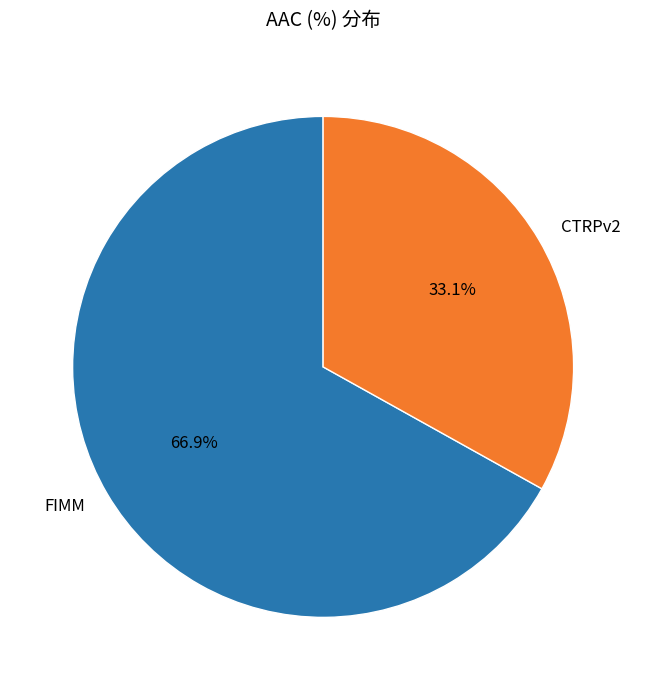

Is there a majority slice in this chart?

Yes